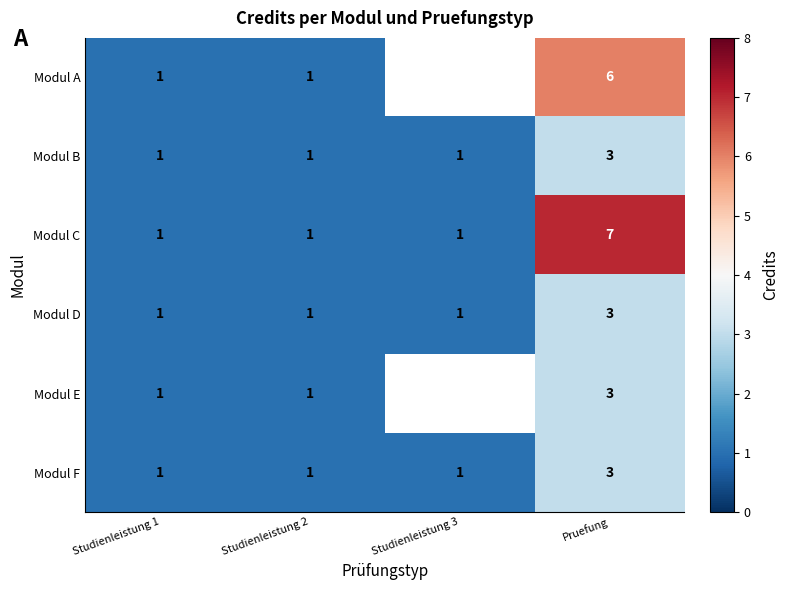

What is the minimum value shown in the chart?

1.0